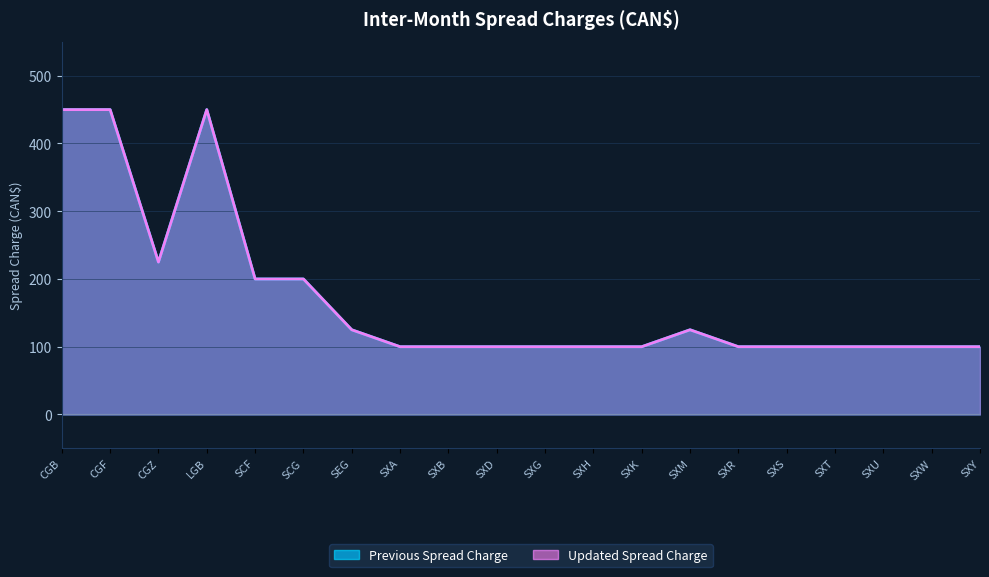

At SCF, list the series in order from smallest to largest.

Previous Spread Charge, Updated Spread Charge